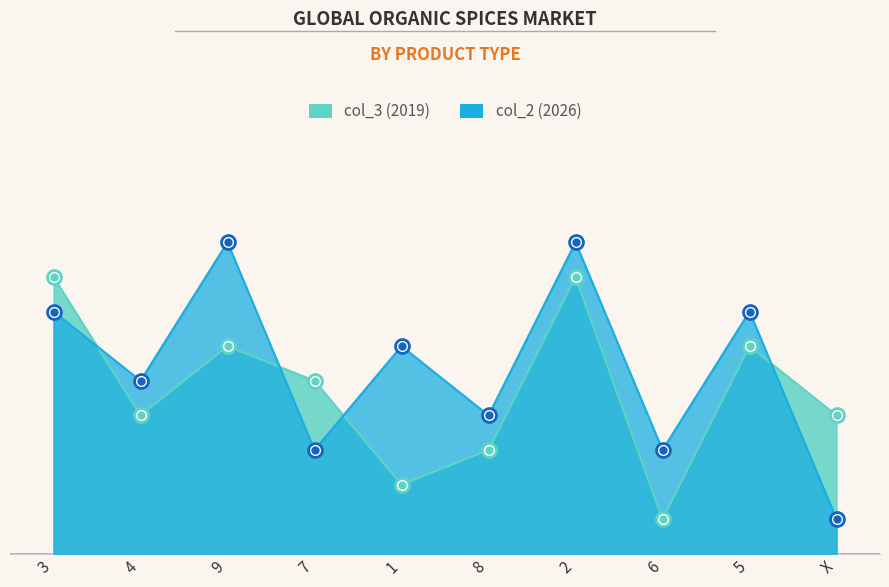

Which has a higher value, 8 or 5?

5